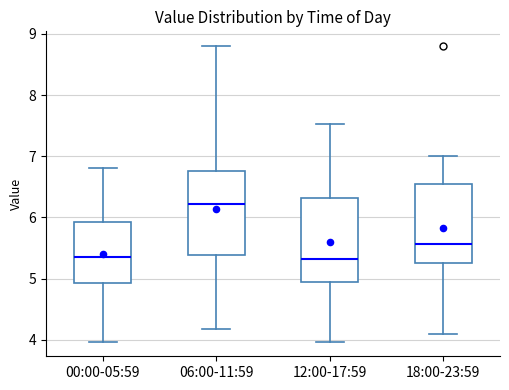

Where is the upper edge of the box for 18:00-23:59 on the y-axis? The values are not printed on the chart, so give them approximately, as read against the axis.

6.6